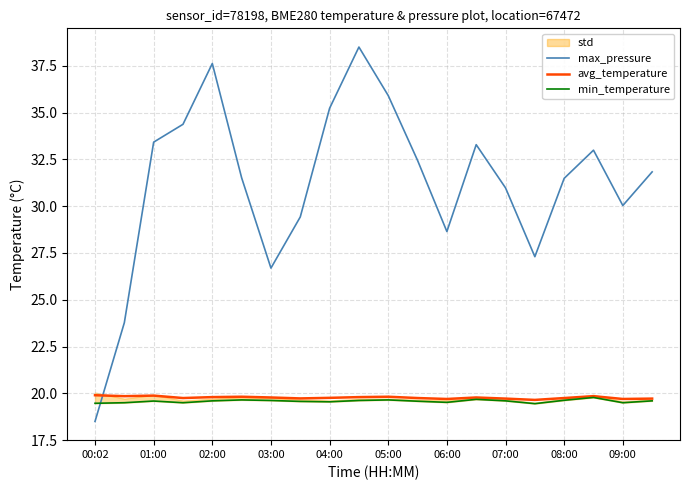

True or false: max_pressure has a value of 41.4 at 06:00.

False